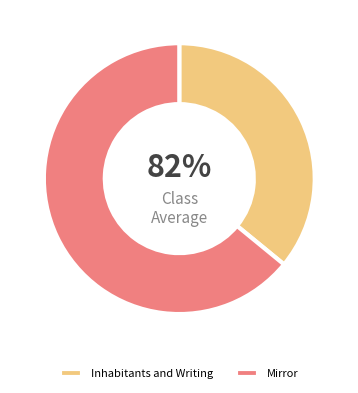

Which slice represents more than half of the pie?

Mirror